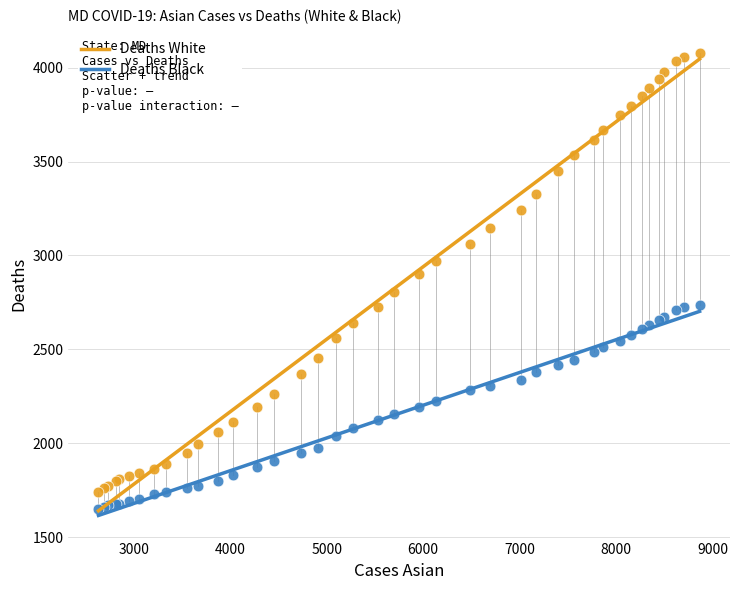

Which series has the largest Y range (max minus min)?

Deaths White